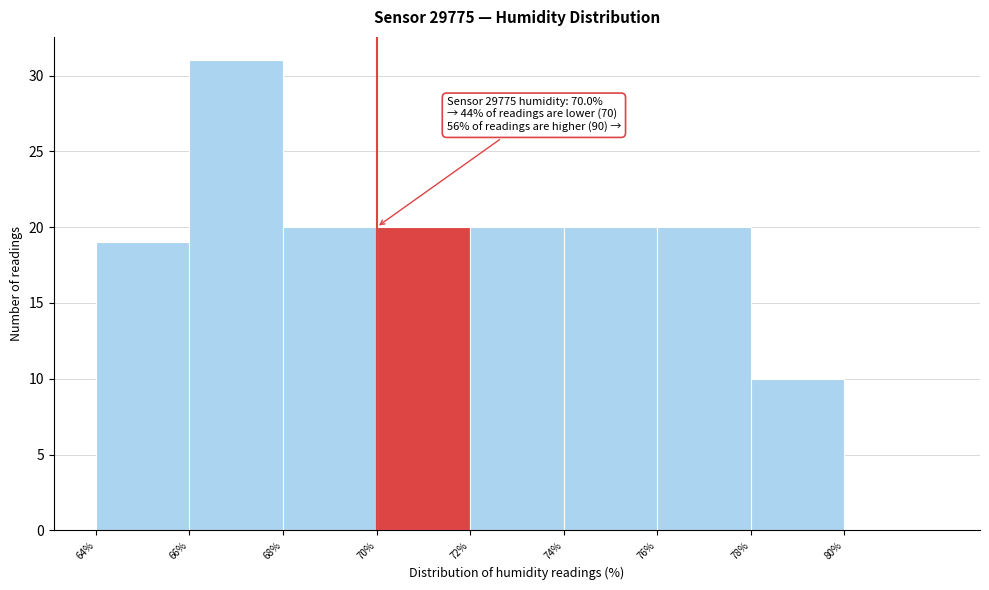

Over which range of the x-axis is the bar tallest?

66 to 68